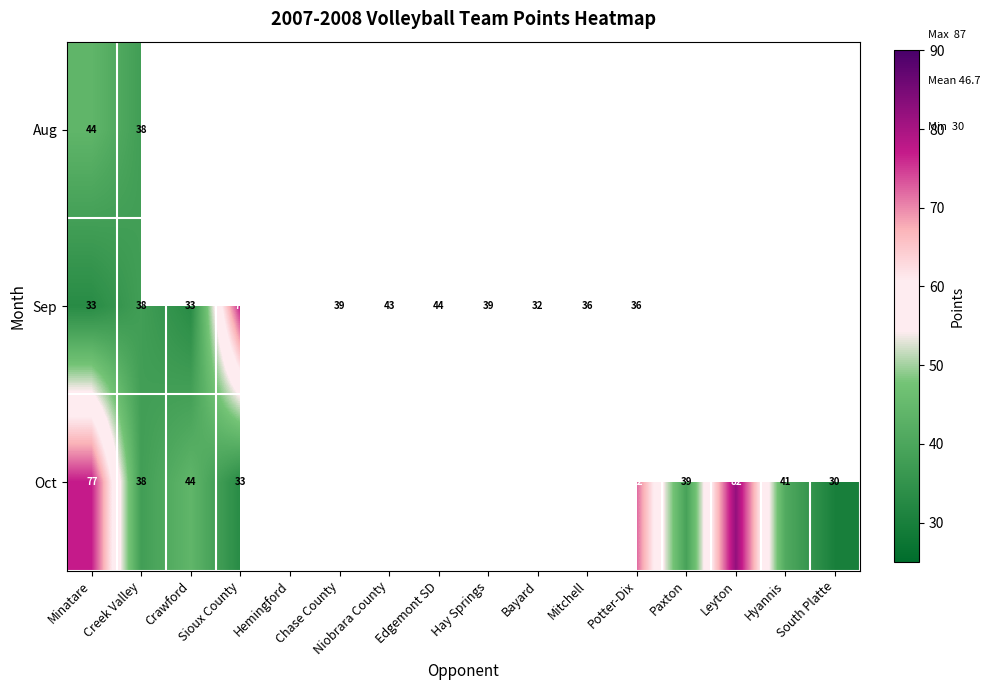

Is it true that Oct equals 33 at Sioux County?

True